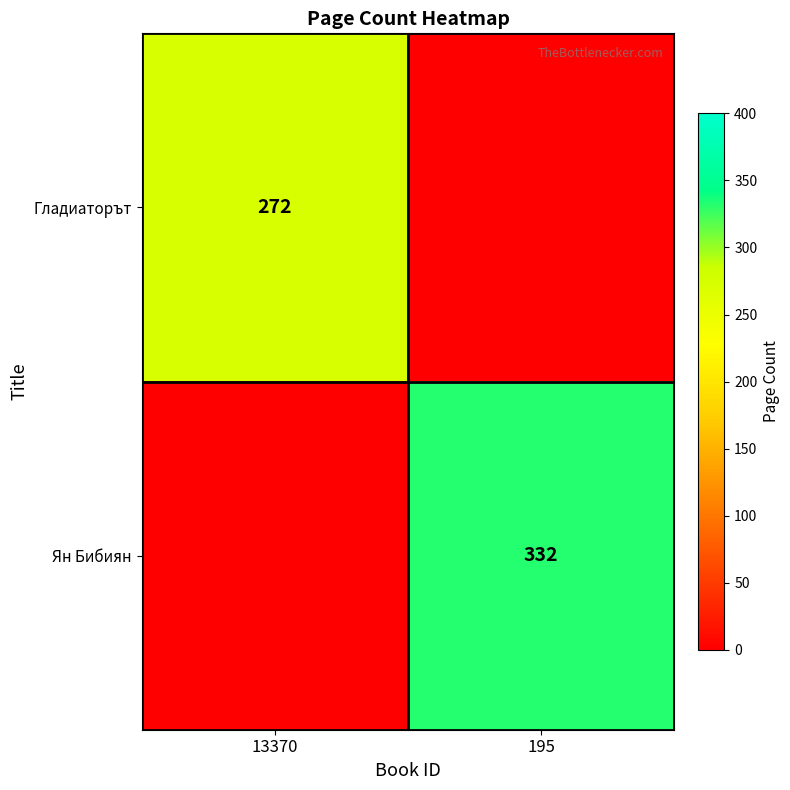

True or false: Ян Бибиян has a value of 99 at 195.

False